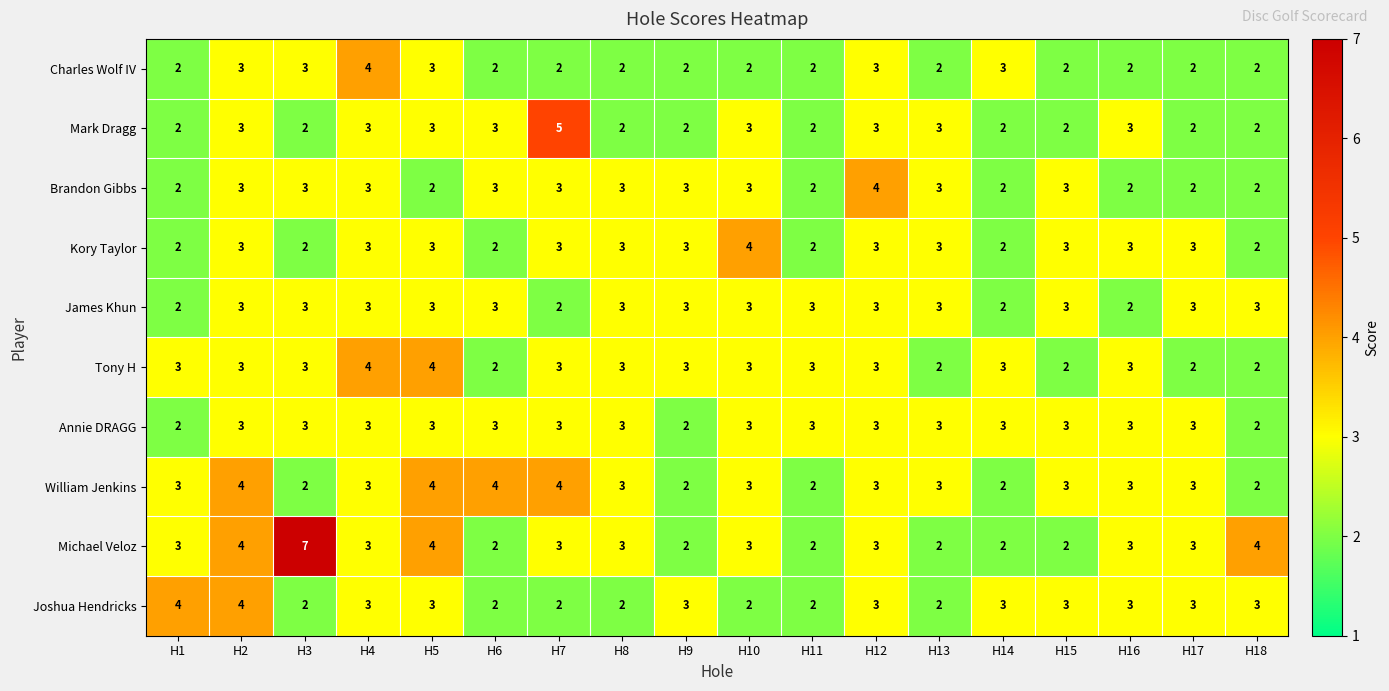

What is the total value across all series at H12?

31